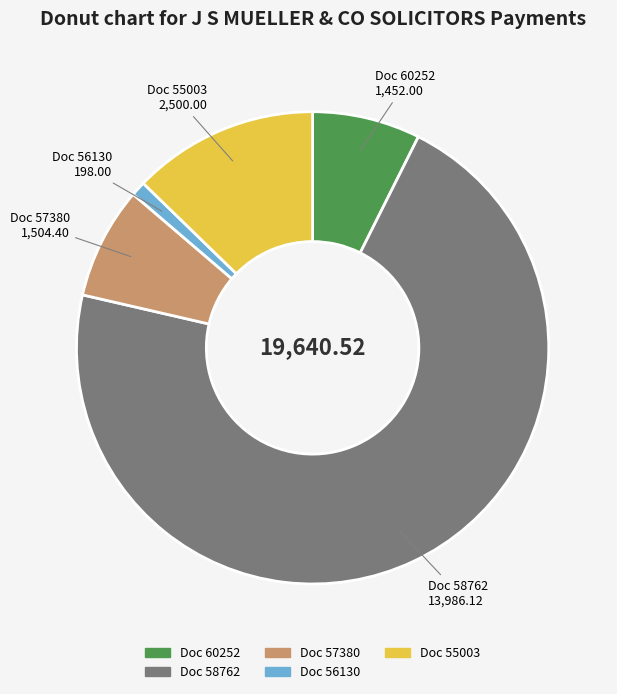

Count the number of slices in the pie.

5